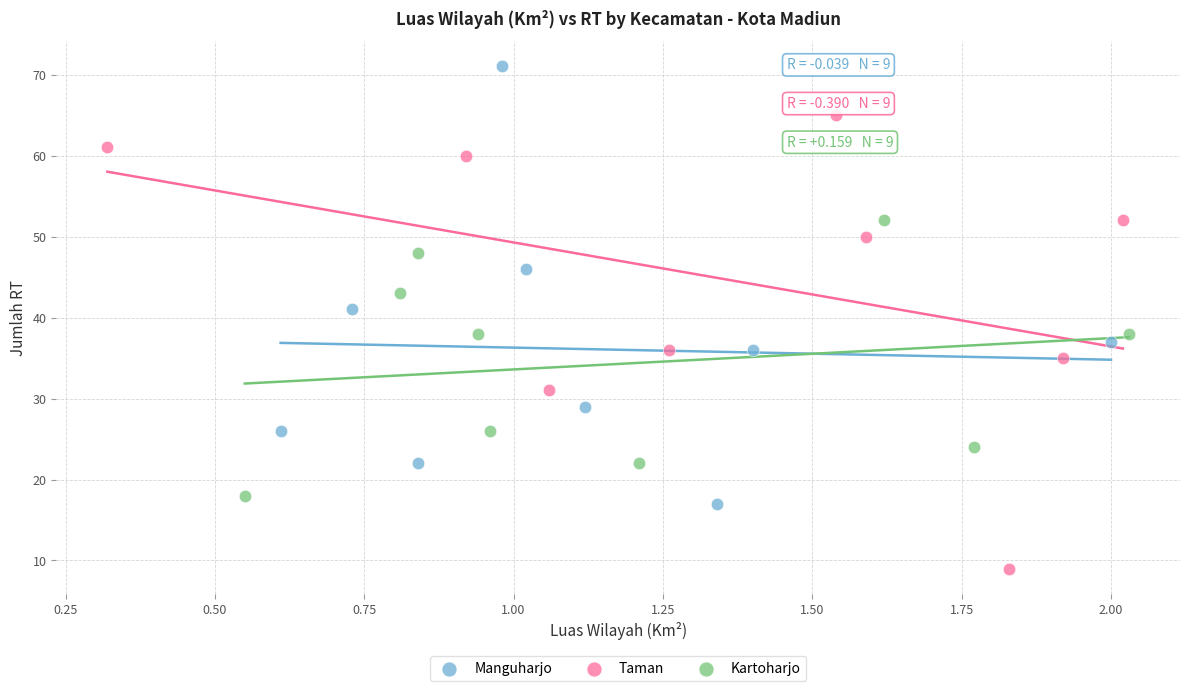

Which series contains the lowest Y value?

Taman